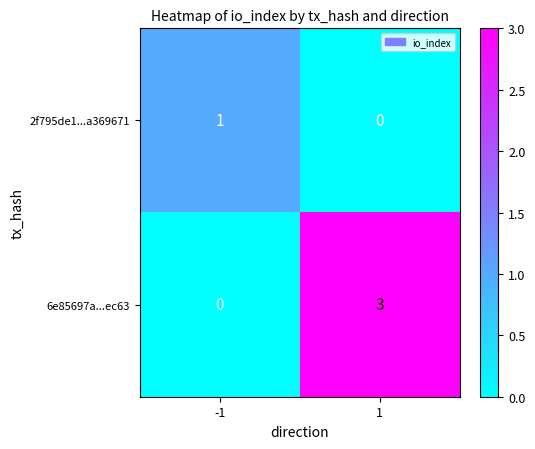

The 2f795de1...a369671 series shows 2 at -1. True or false?

False